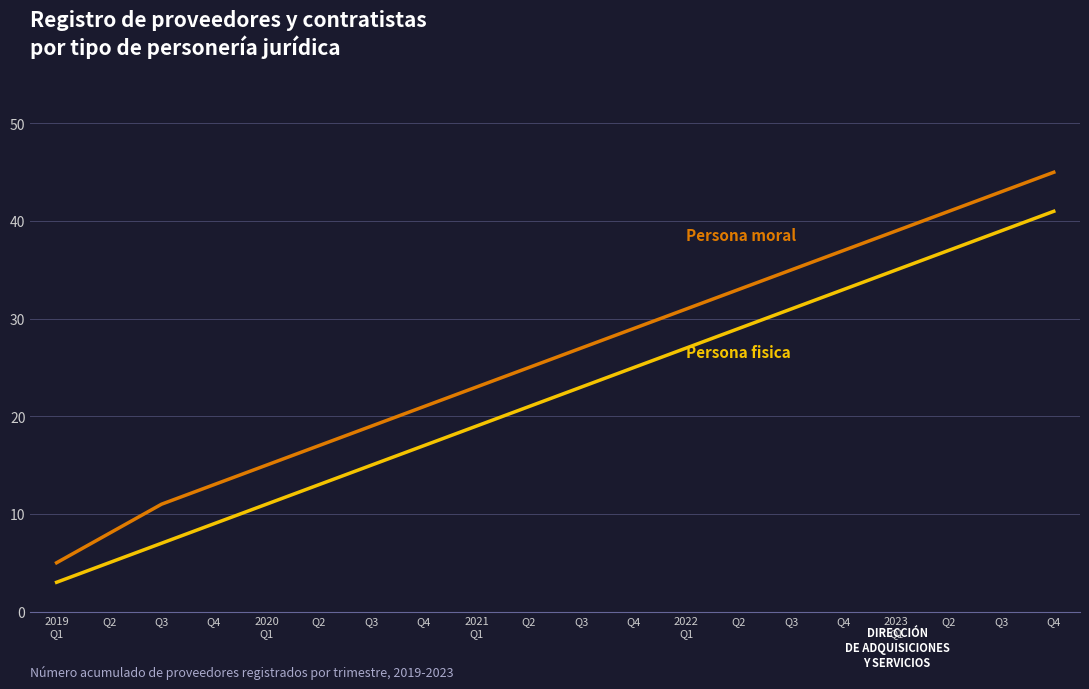

How many lines are shown in the chart?

2